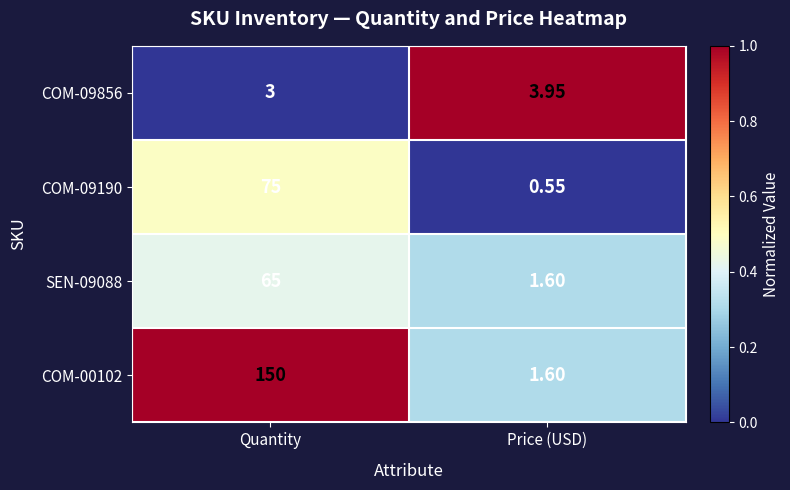

Which label corresponds to the smallest value in the chart?

Price (USD)